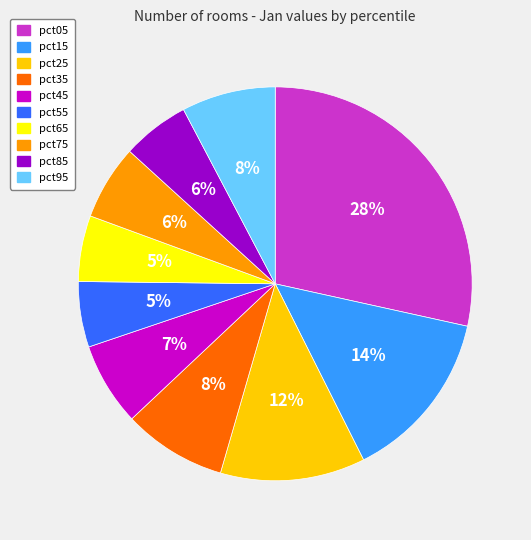

True or false: pct25 accounts for 23% of the total.

False